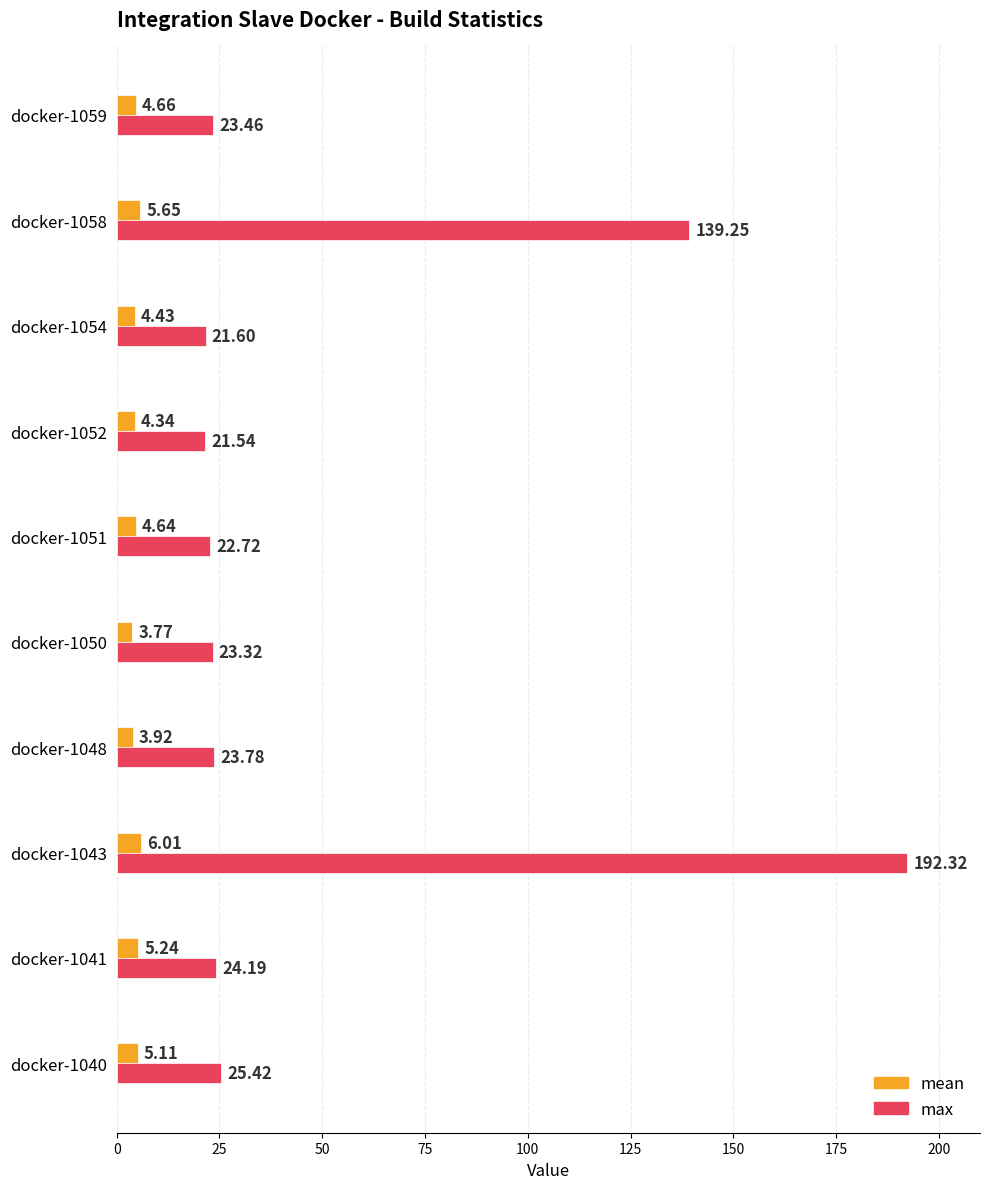

List the series in order of their peak value, lowest first.

mean, max